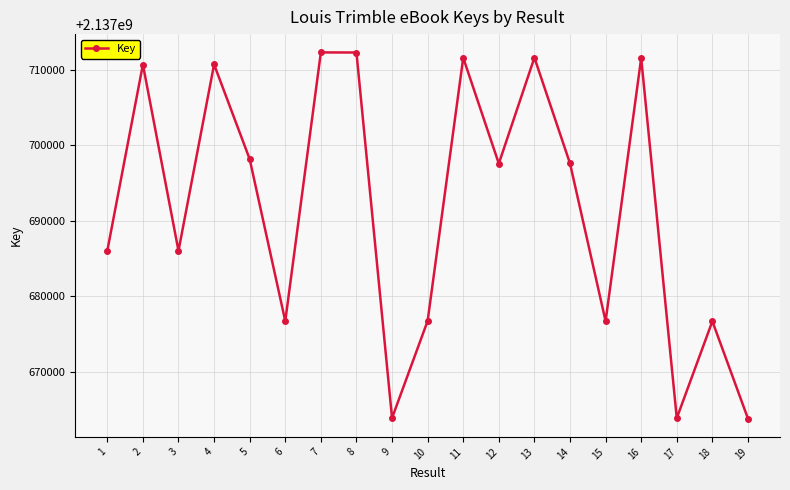

What is the value of the 15th point from the left?

2137676711